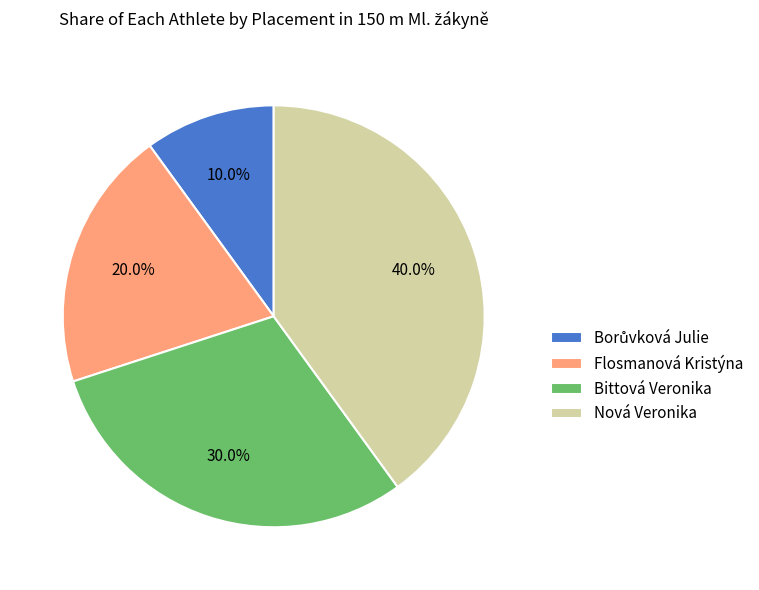

Is it true that Nová Veronika is 31% of the pie?

False